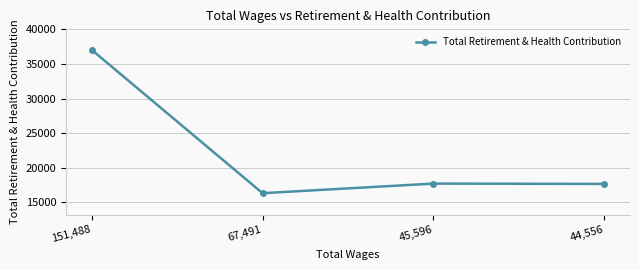

What is the sum of all values?

88739